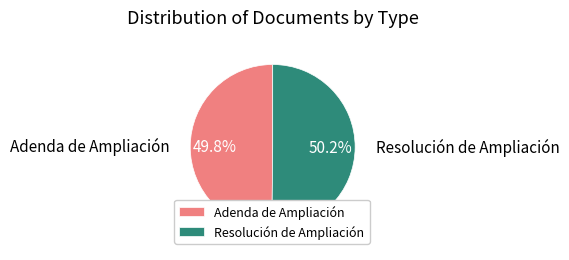

Combined, what portion of the pie is Adenda de Ampliación and Resolución de Ampliación?

100.0%